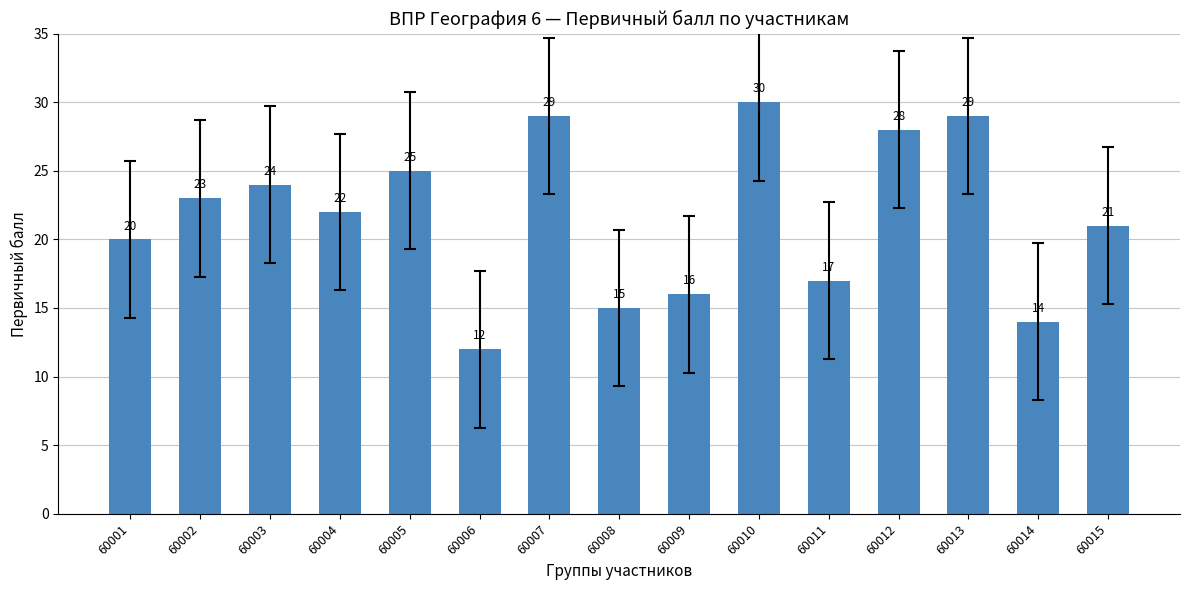

Which has a higher value, 60014 or 60001?

60001